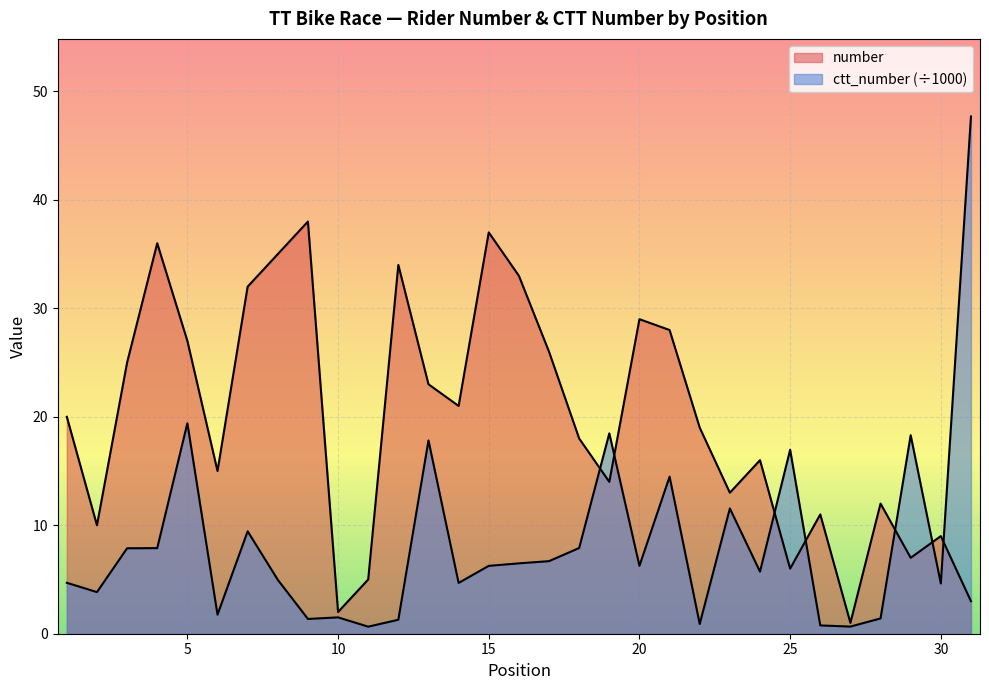

Between 3 and 12, which series saw the biggest shift?

number